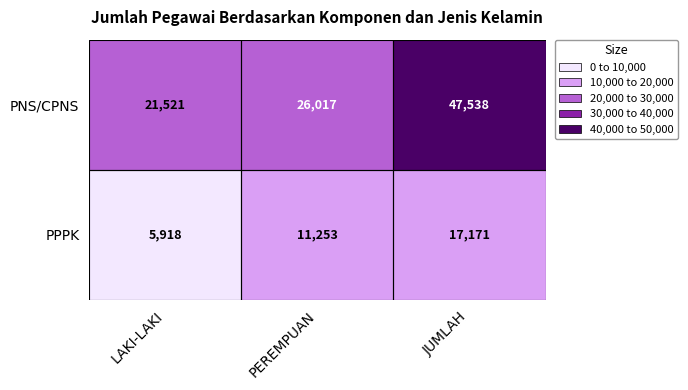

How many PNS/CPNS values are between 21521 and 47538?

3